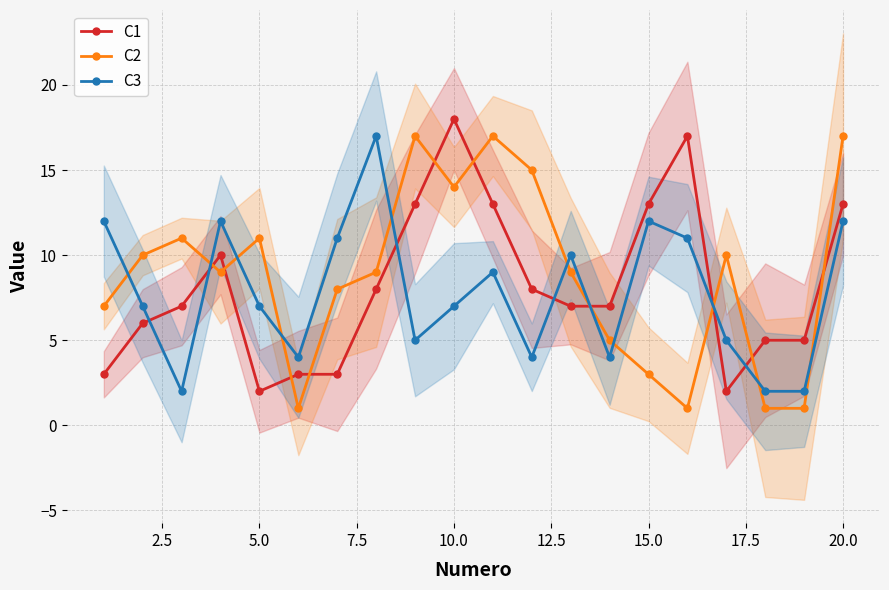

Where is the first local minimum for C1?

5.0